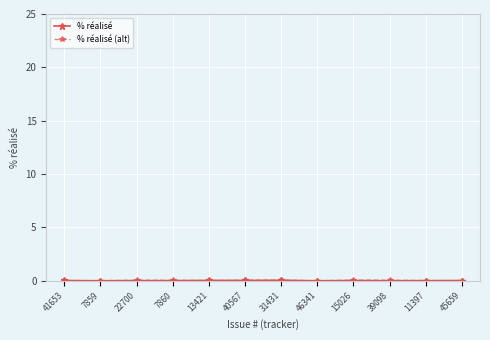

What is the label of the 1st point from the left?

41653